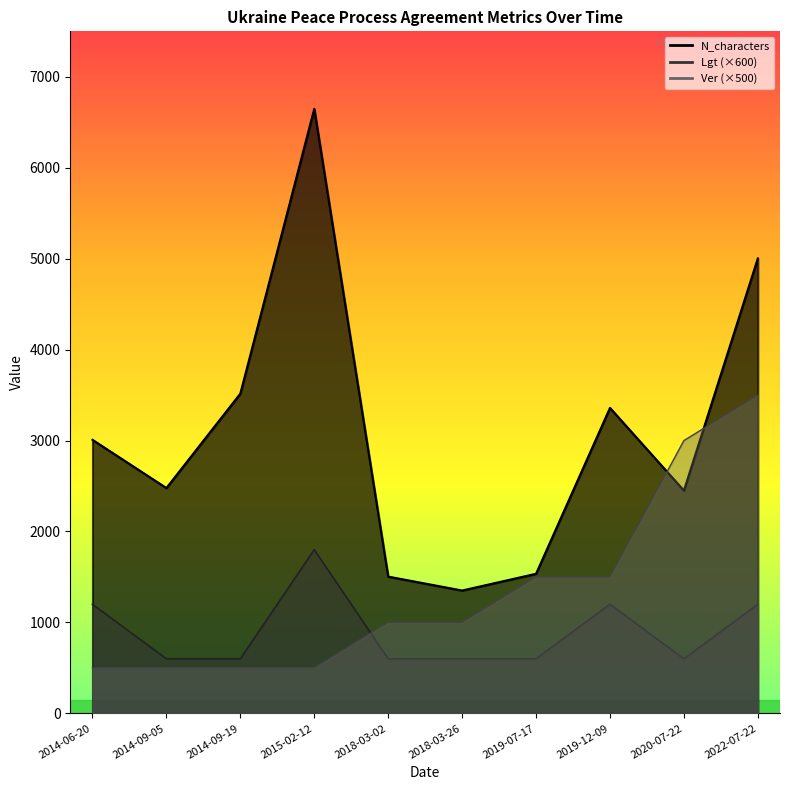

List the series in order of their overall mean, highest first.

N_characters, Ver, Lgt